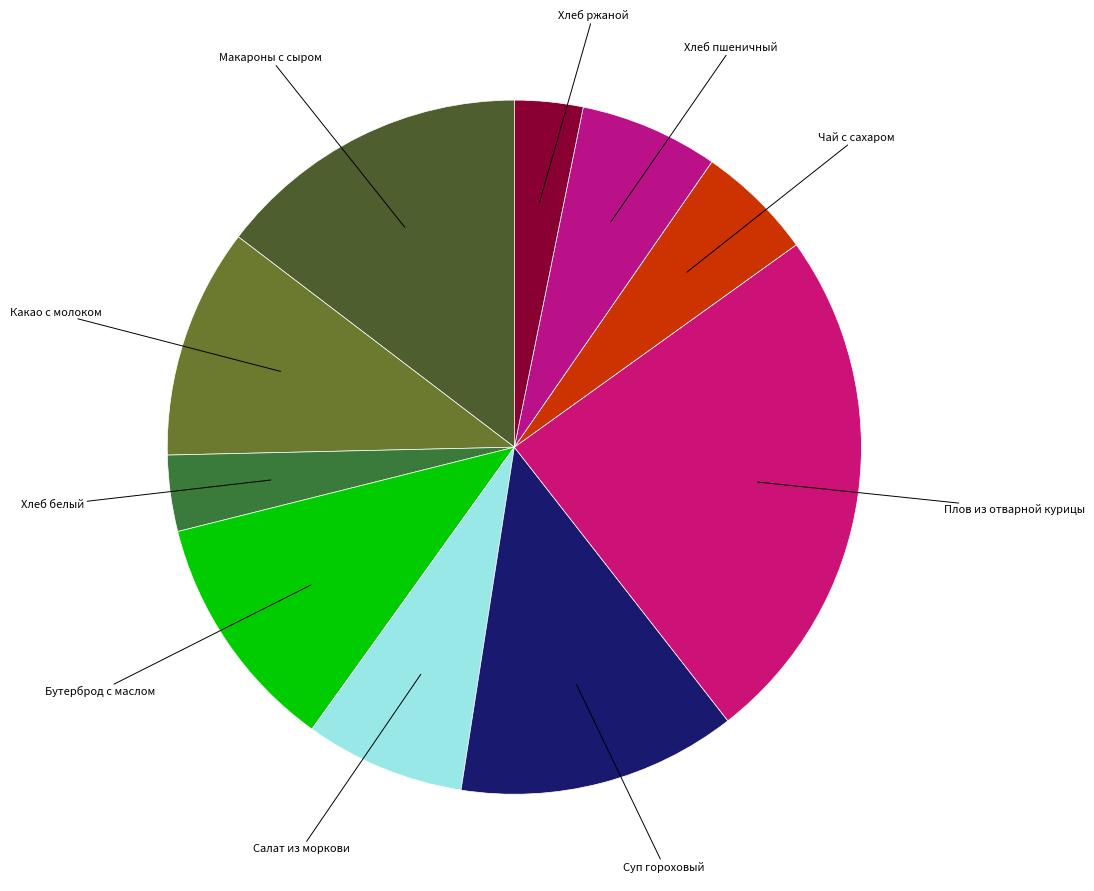

Is it true that Хлеб ржаной is 13% of the pie?

False